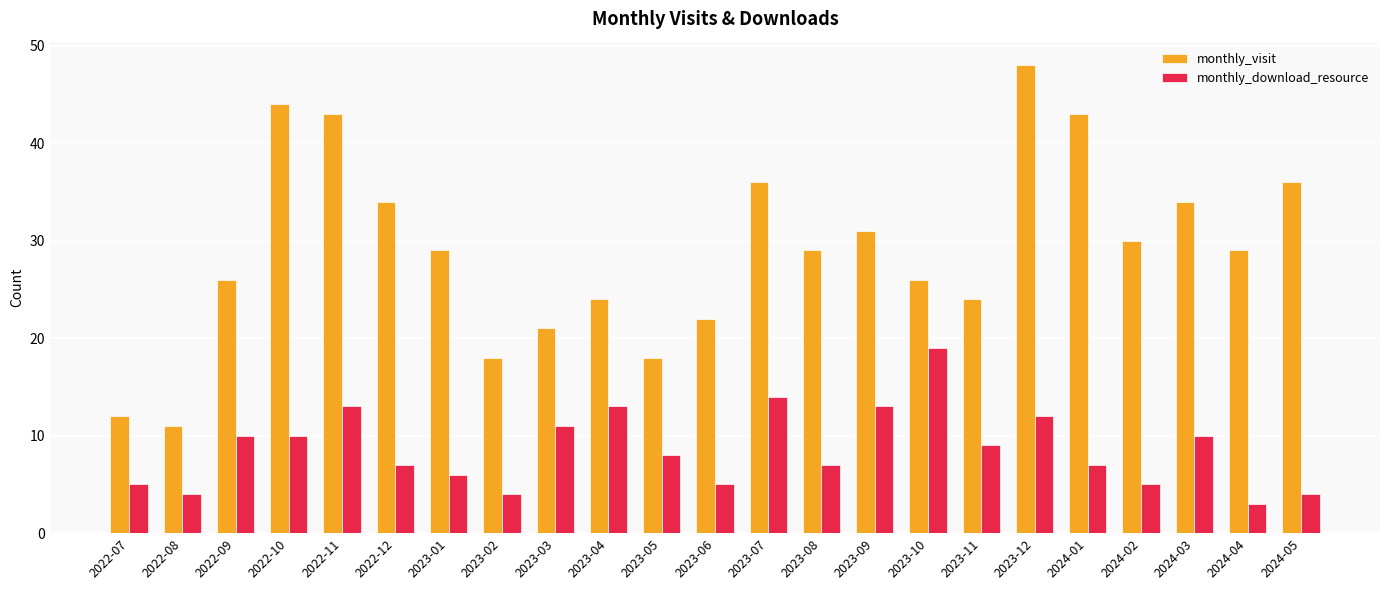

What is the difference between the maximum and minimum values in the monthly_download_resource series?

16